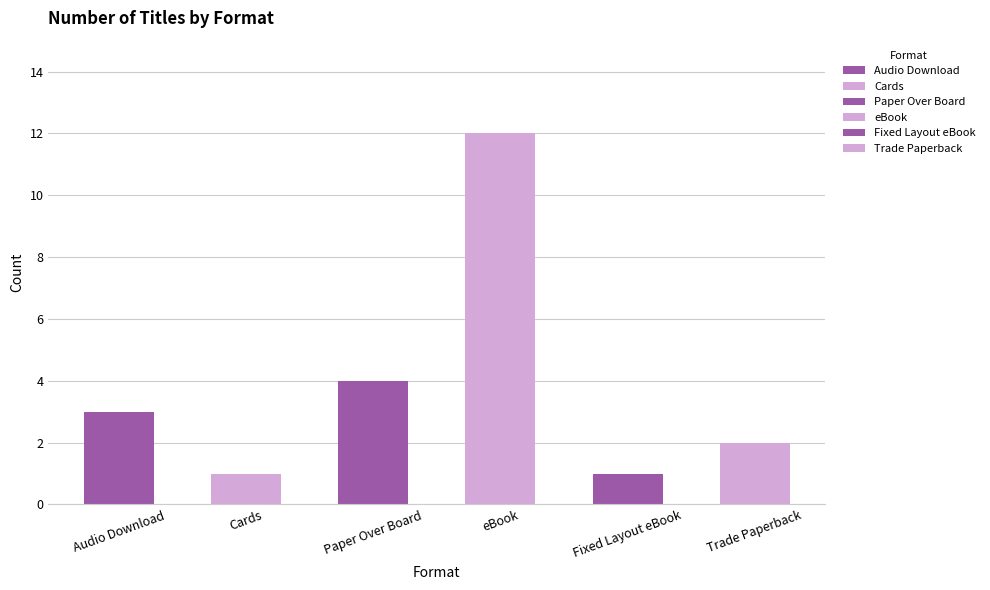

What is the sum of the values at eBook and Paper Over Board?

16